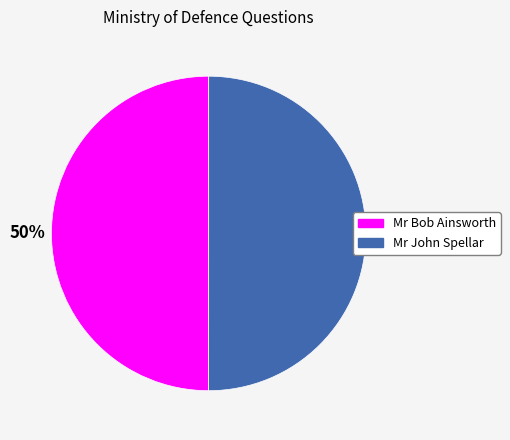

Approximately how many times larger is the value at Mr Bob Ainsworth compared to Mr John Spellar?

1.0